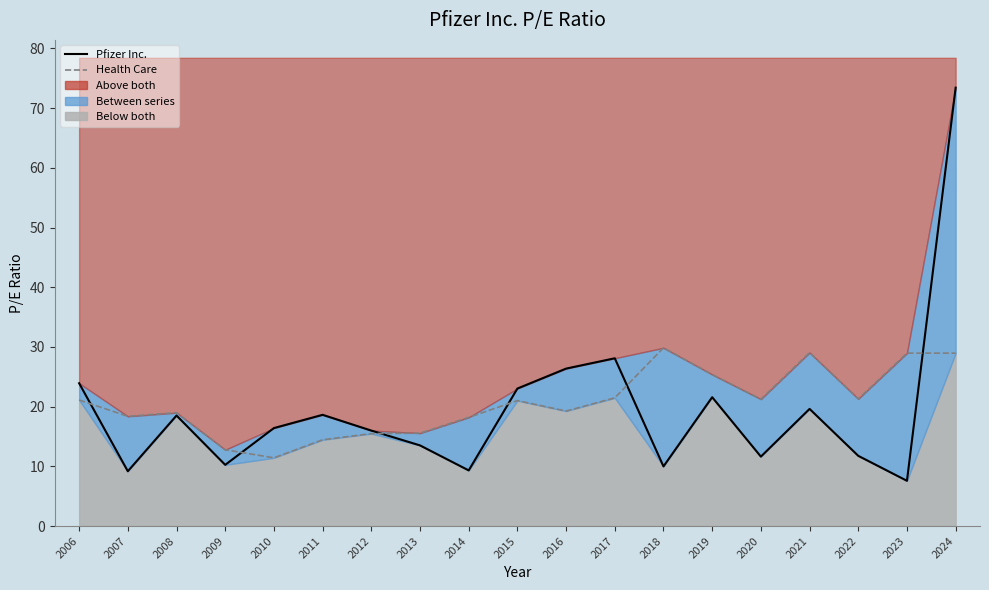

Is the value of Pfizer Inc. at 2007 greater than the value of Health Care at 2024?

No